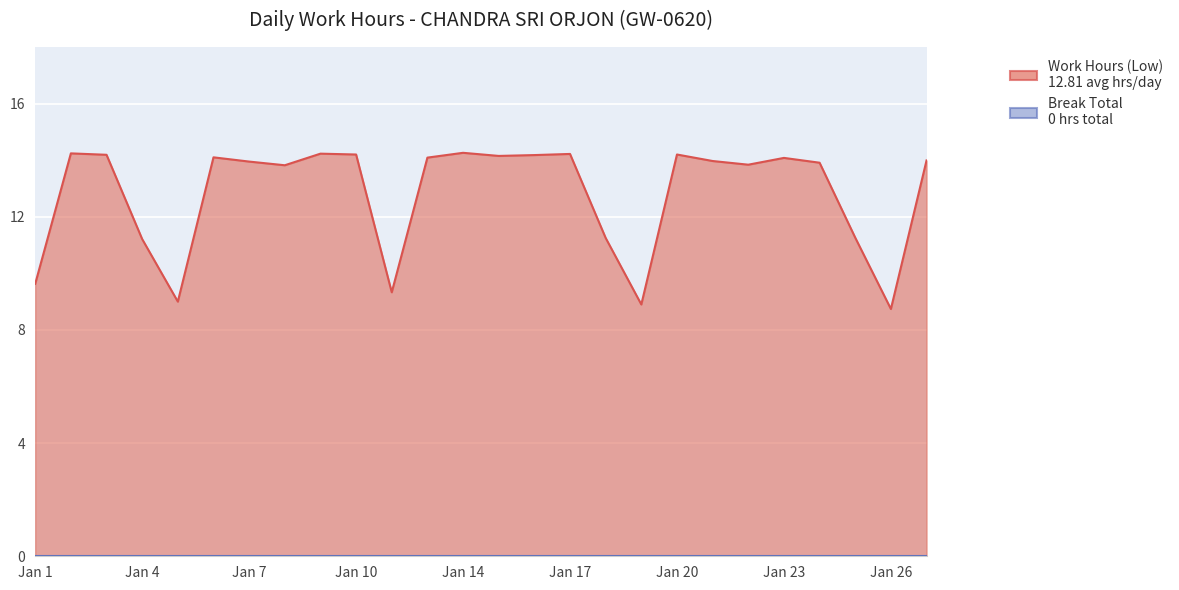

Which category has the highest value across all series?

Jan 14